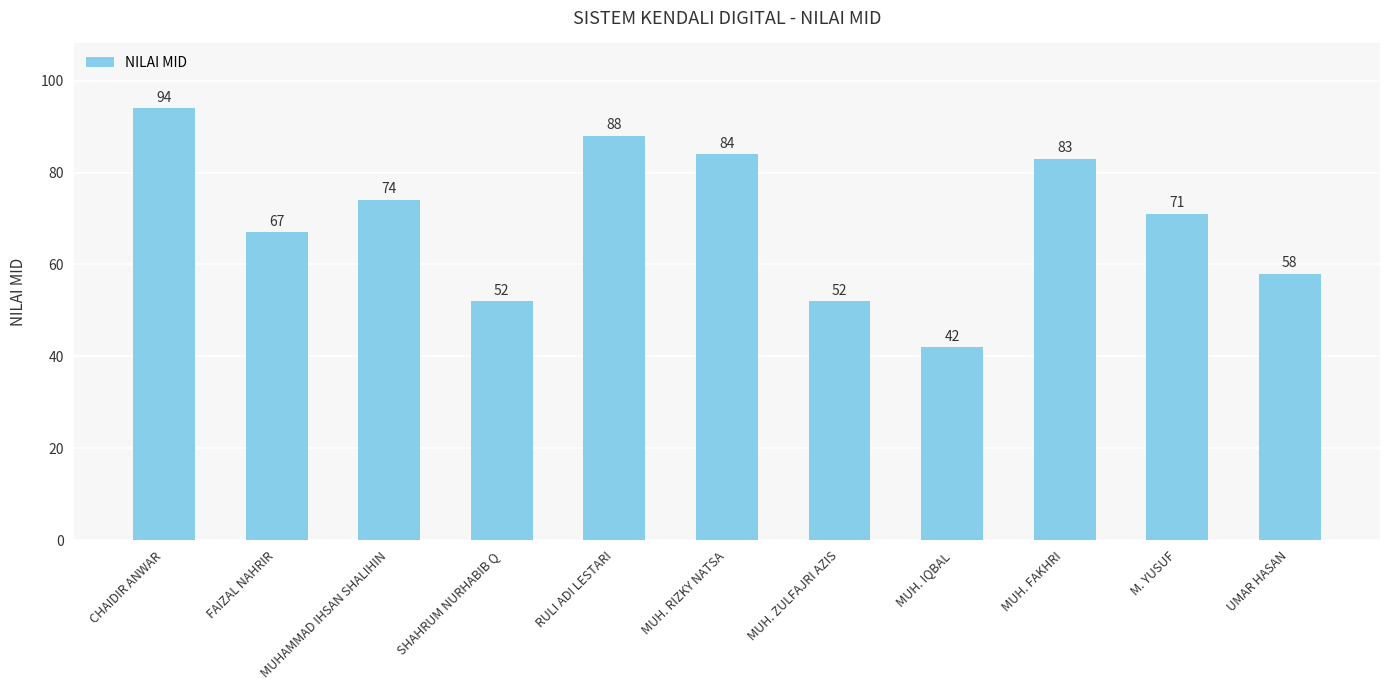

What is the label of the 5th bar from the left?

RULI ADI LESTARI